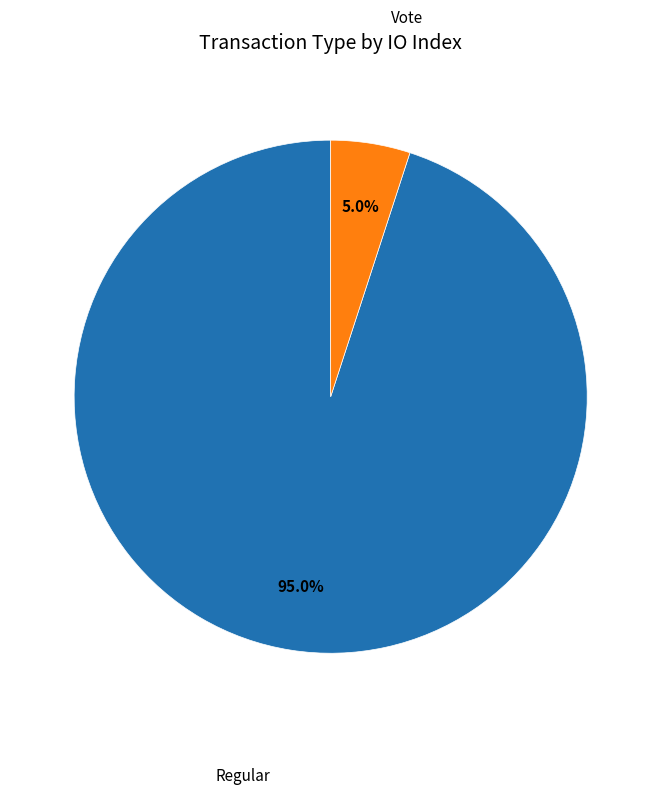

To the nearest percent, what is the difference between the Regular and Vote slice percentages?

90%